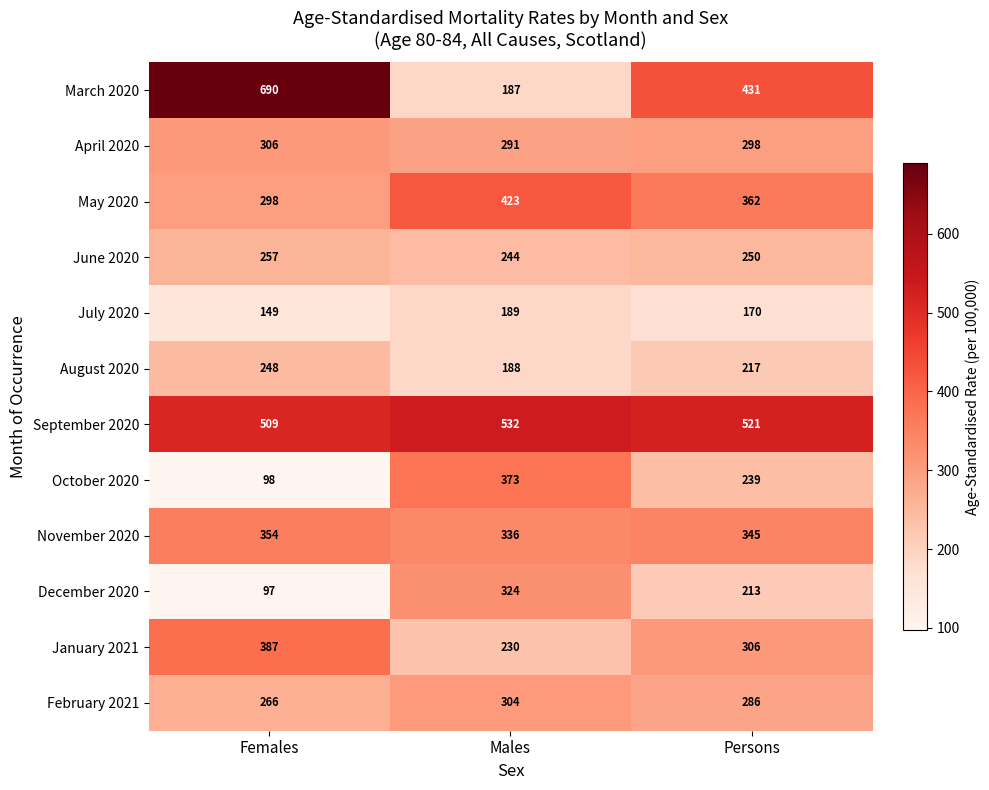

What is the minimum value shown in the chart?

97